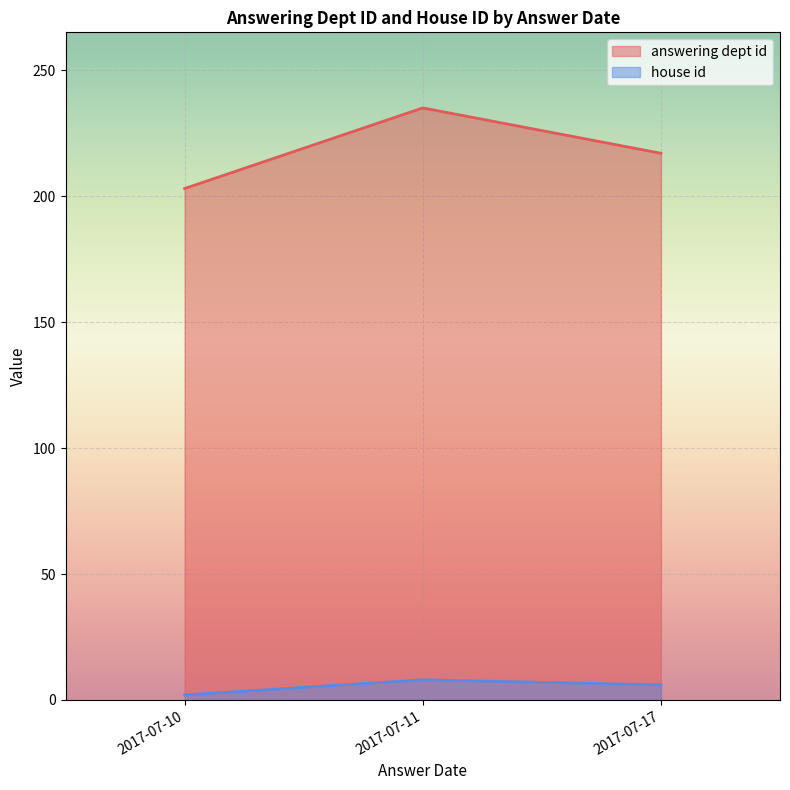

Rank the series by their maximum value, from highest to lowest.

answering dept id, house id